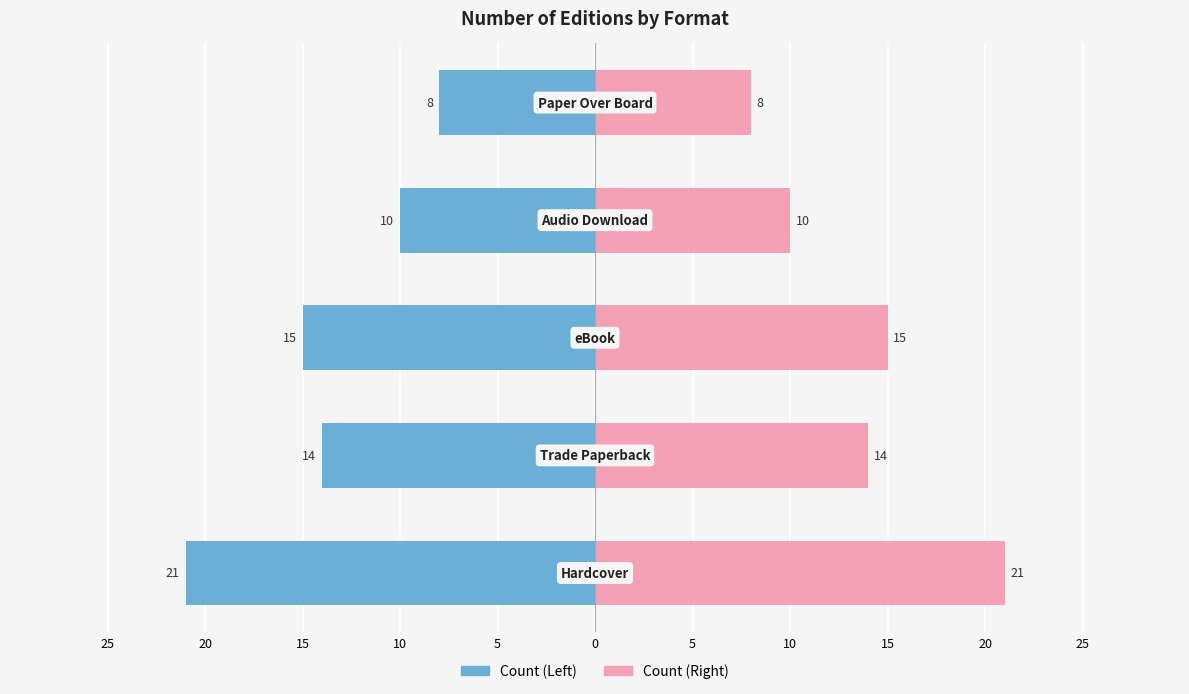

Which series has the largest total across all categories?

Right (Positive)